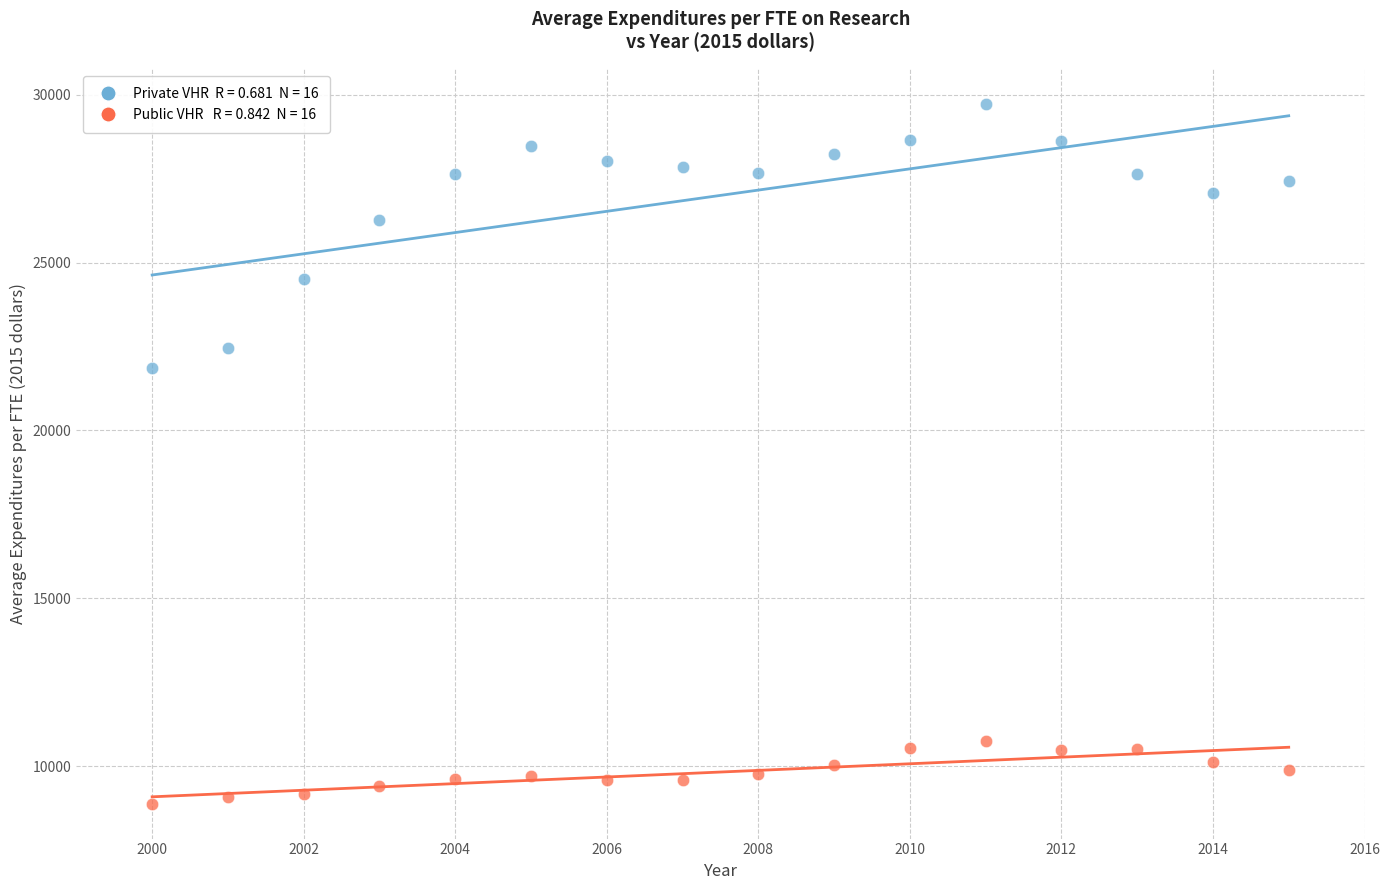

Across all data points, what is the range of X values (max minus min)?

15